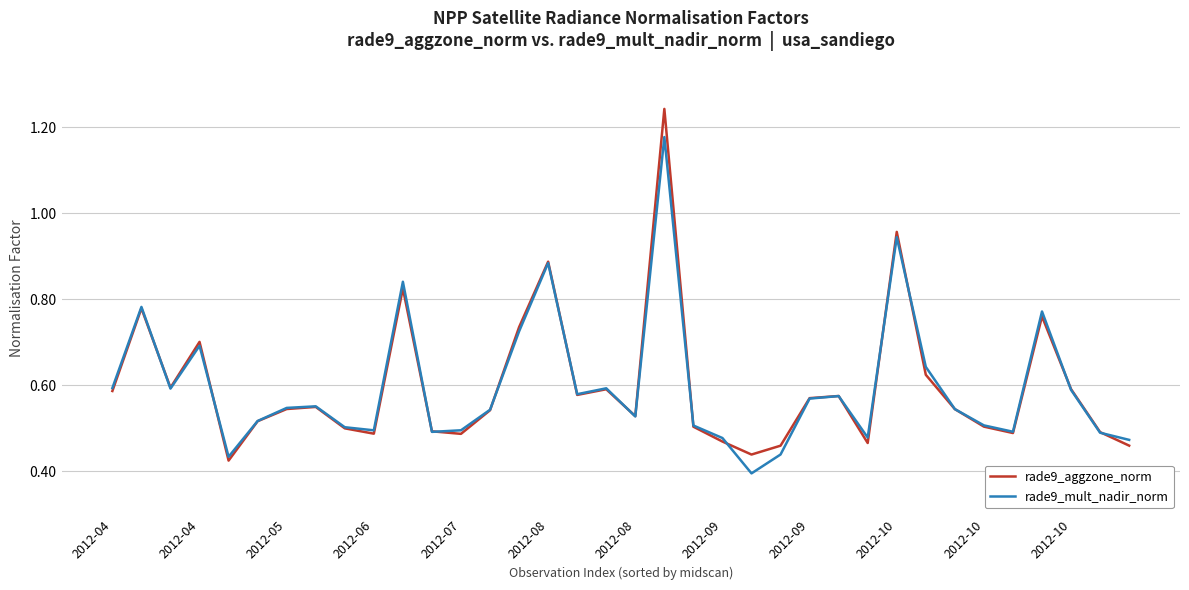

Rank the series by their maximum value, from highest to lowest.

rade9_aggzone_norm, rade9_mult_nadir_norm